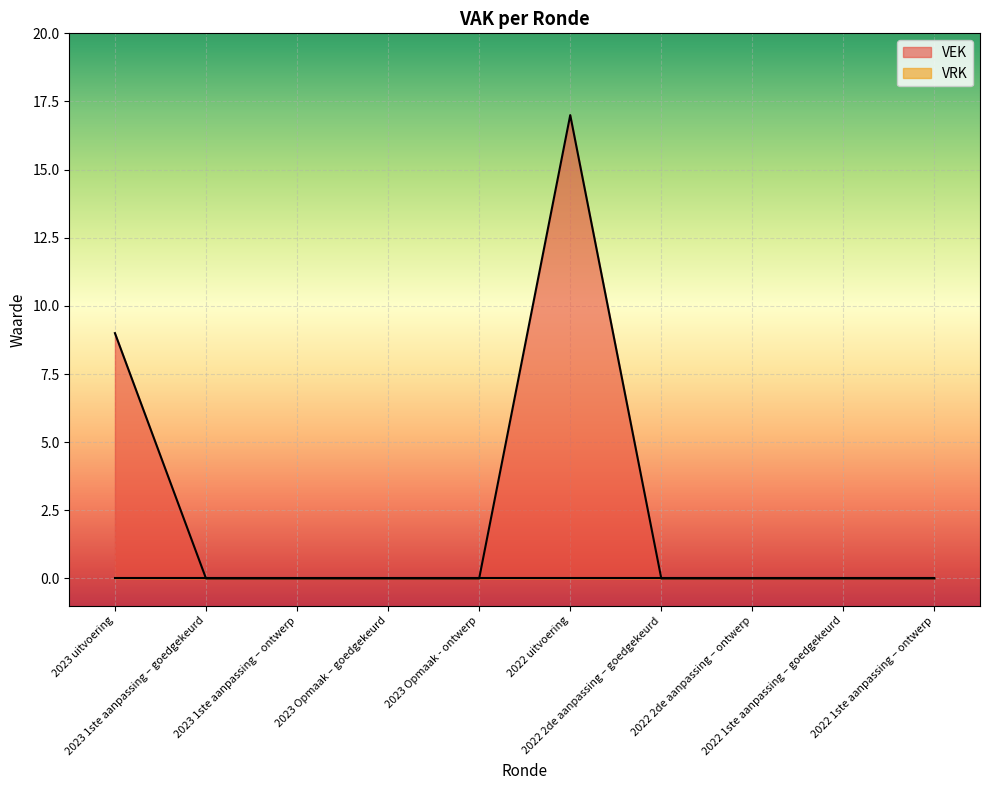

List the labels in order of value, largest first.

2022 uitvoering, 2023 uitvoering, 2023 1ste aanpassing – goedgekeurd, 2023 1ste aanpassing – ontwerp, 2023 Opmaak – goedgekeurd, 2023 Opmaak - ontwerp, 2022 2de aanpassing – goedgekeurd, 2022 2de aanpassing – ontwerp, 2022 1ste aanpassing – goedgekeurd, 2022 1ste aanpassing – ontwerp